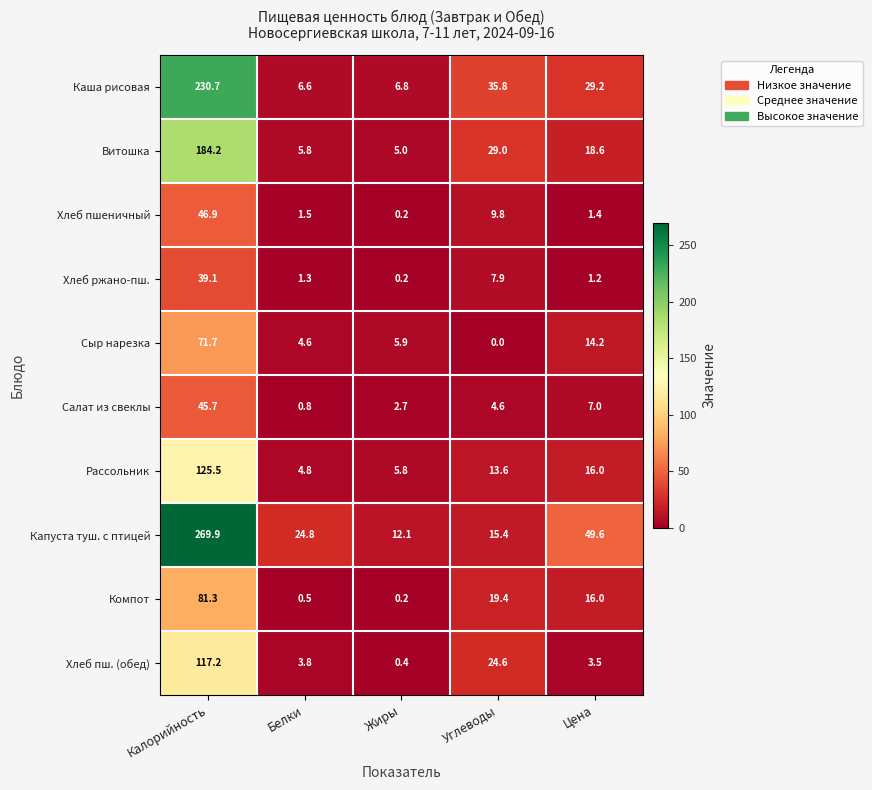

List the series in order of their peak value, lowest first.

Хлеб ржано-пш., Салат из свеклы, Хлеб пшеничный, Сыр нарезка, Компот, Хлеб пш. (обед), Рассольник, Витошка, Каша рисовая, Капуста туш. с птицей